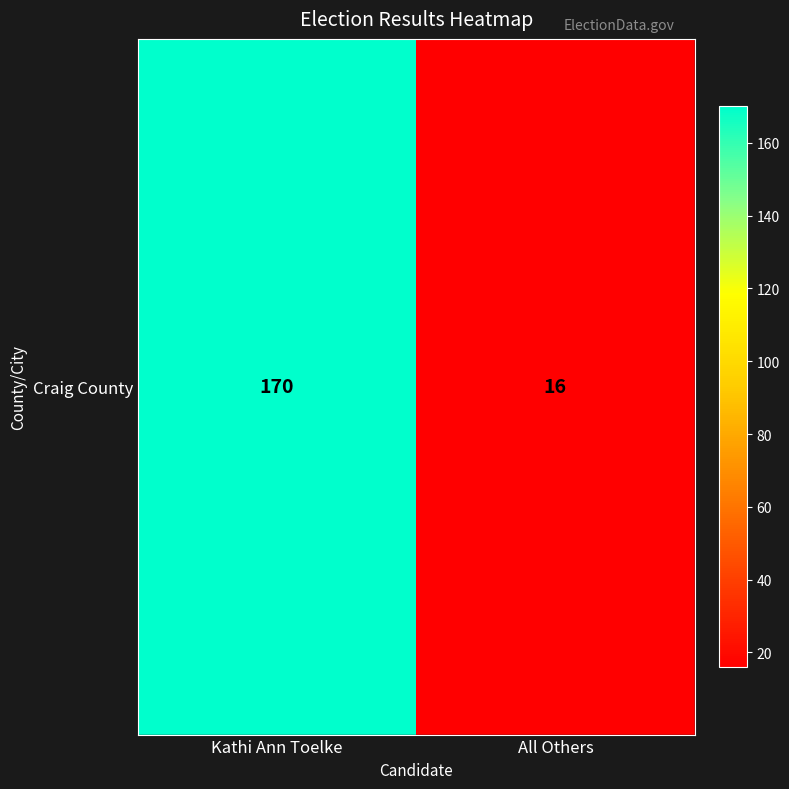

How many values are between 16 and 170?

2